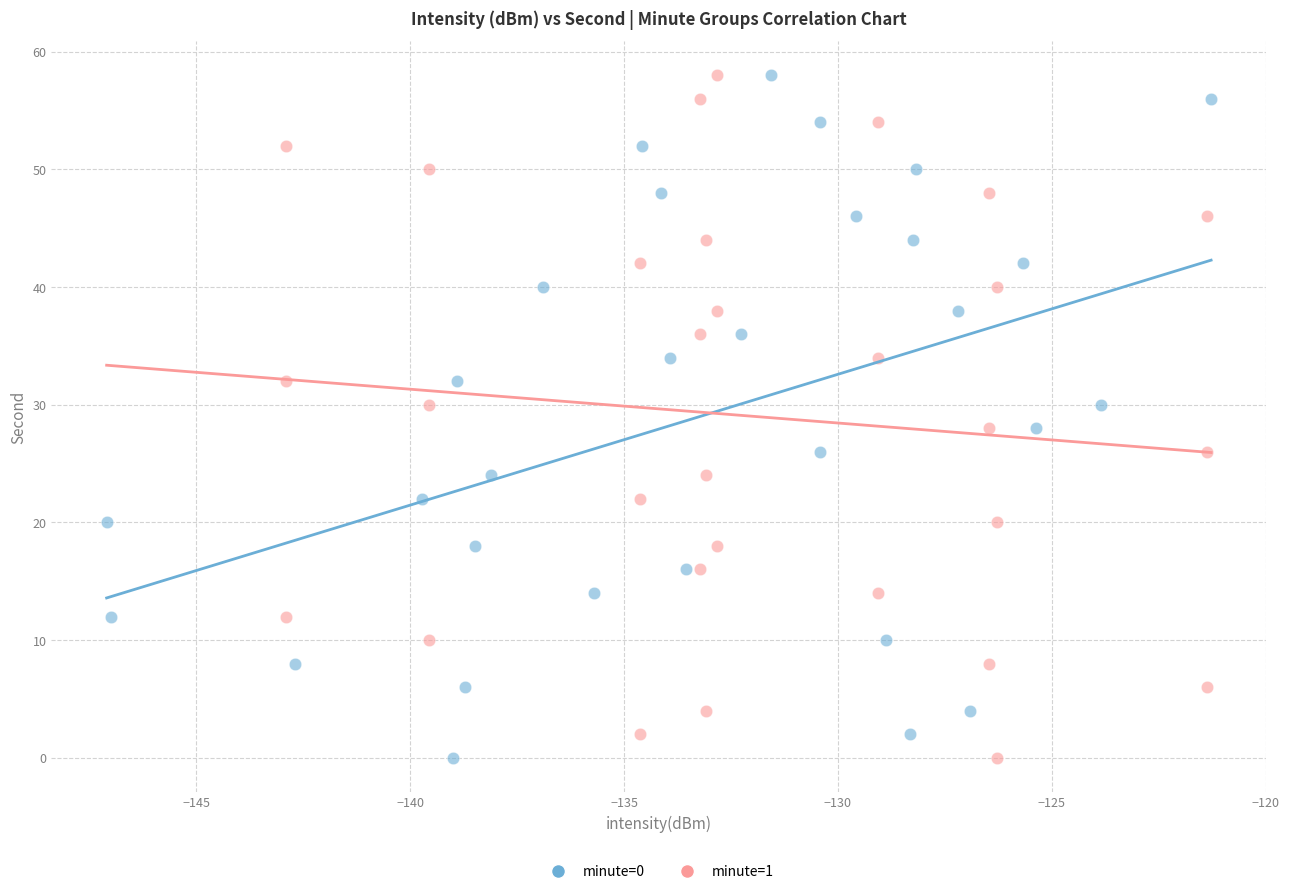

What are all the series names shown in the legend?

minute=0, minute=1